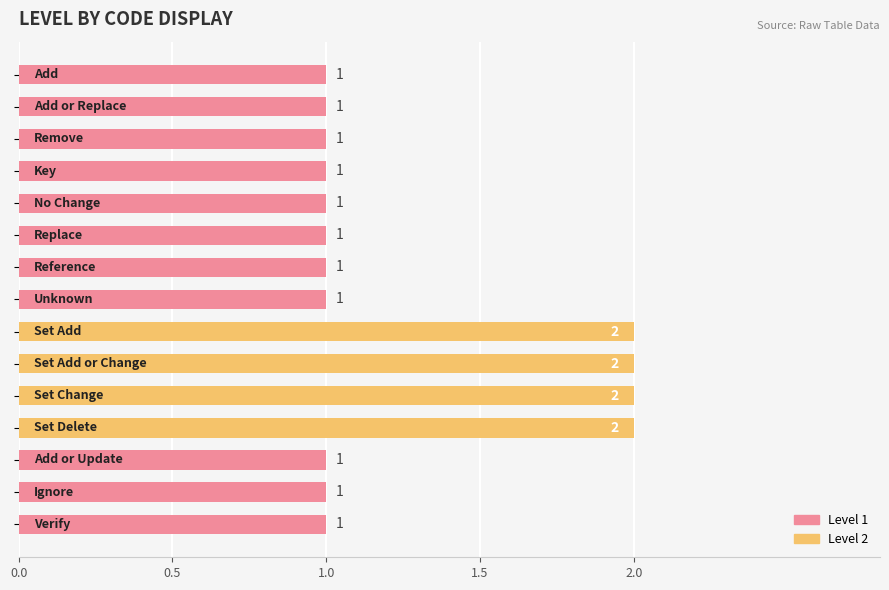

What is the value of the 7th bar from the top?

1